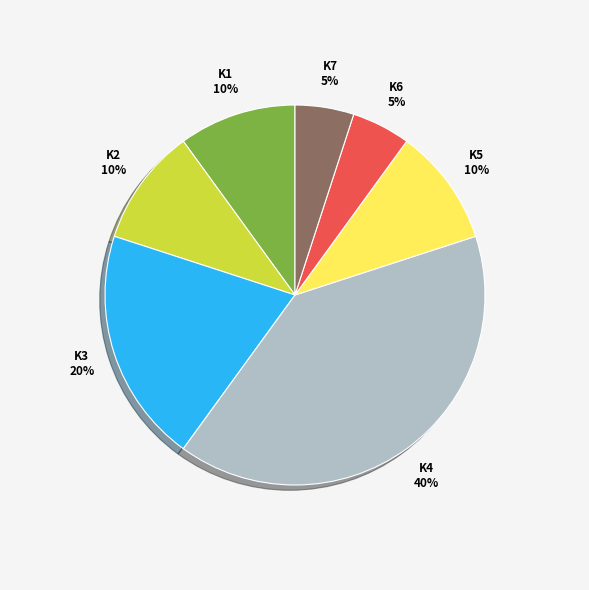

To the nearest percent, what percentage of the pie is K3?

20%